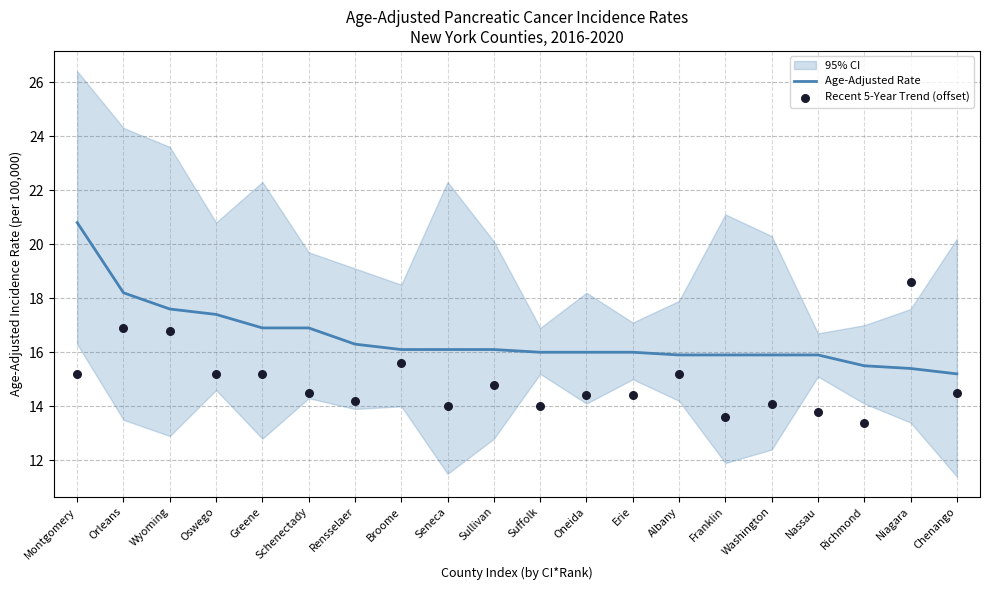

What is the lowest value of the Age-Adjusted Rate series?

15.2